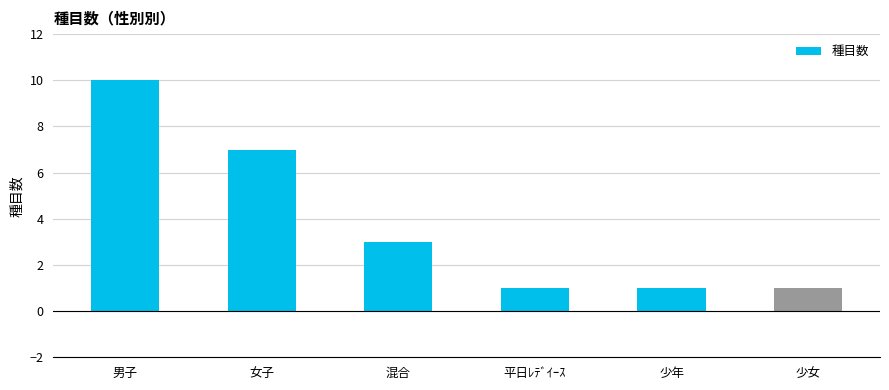

Approximately how many times larger is the value at 混合 compared to 女子?

0.4